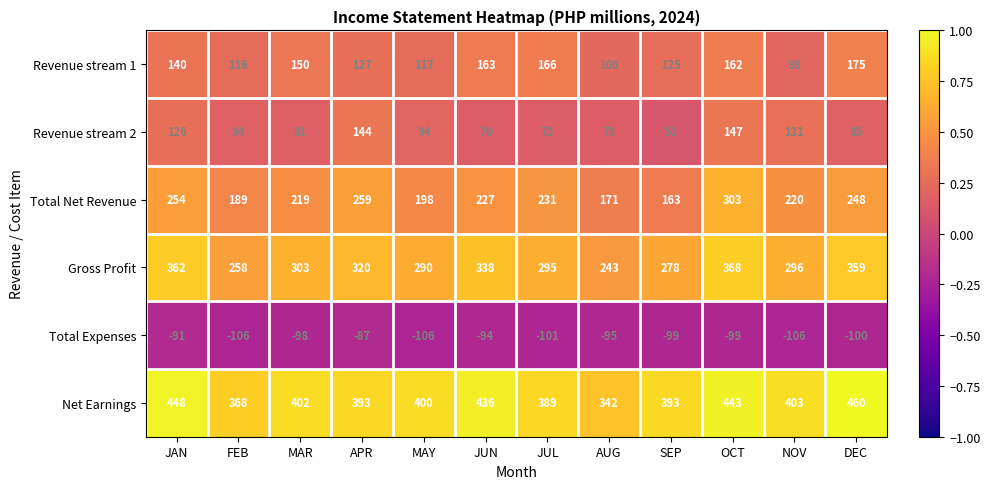

At which label does Gross Profit first exceed 303?

JAN